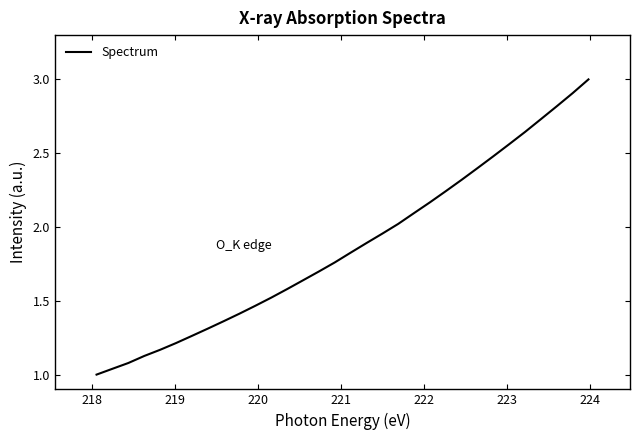

What is the greatest value displayed?

3.0